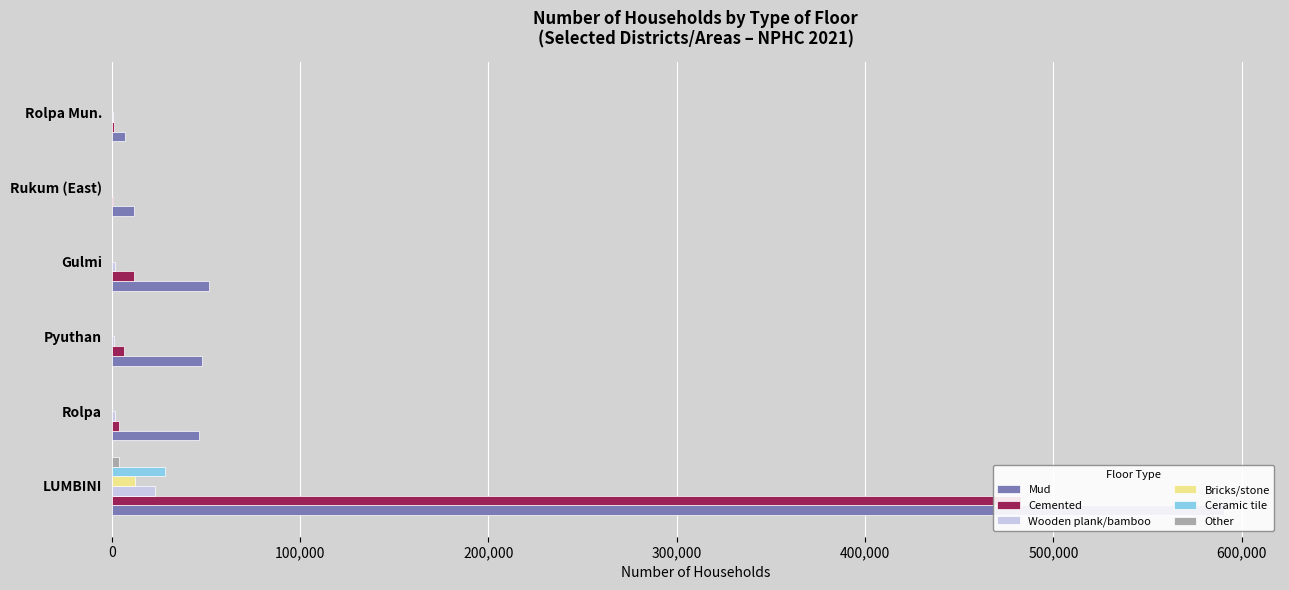

Are the bars horizontal?

Yes